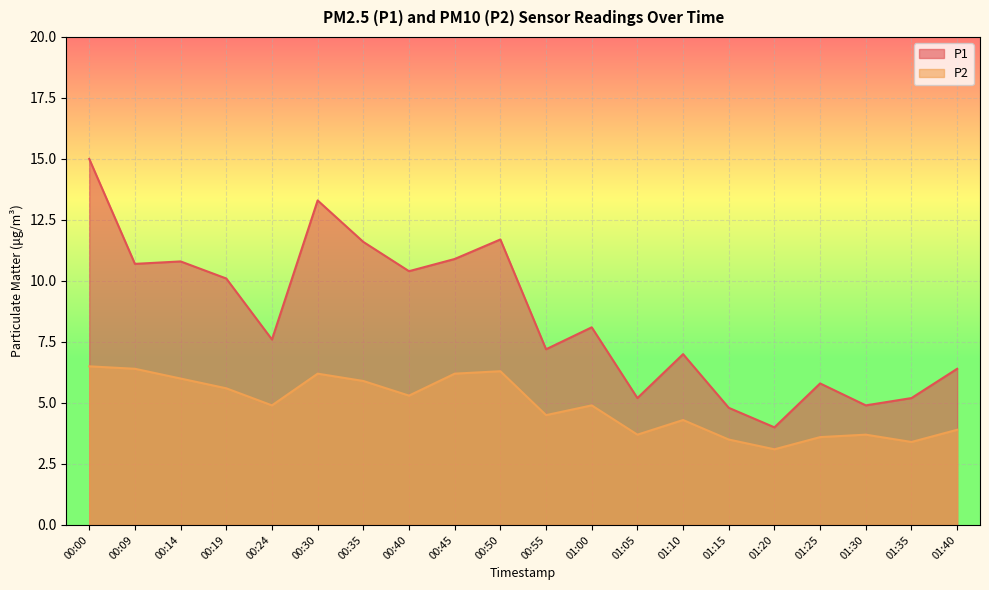

Reading right to left, list all the values displayed in this chart.

P1: 01:40=6.4	01:35=5.2	01:30=4.9	01:25=5.8	01:20=4.0	01:15=4.8	01:10=7.0	01:05=5.2	01:00=8.1	00:55=7.2	00:50=11.7	00:45=10.9	00:40=10.4	00:35=11.6	00:30=13.3	00:24=7.6	00:19=10.1	00:14=10.8	00:09=10.7	00:00=15.0
P2: 01:40=3.9	01:35=3.4	01:30=3.7	01:25=3.6	01:20=3.1	01:15=3.5	01:10=4.3	01:05=3.7	01:00=4.9	00:55=4.5	00:50=6.3	00:45=6.2	00:40=5.3	00:35=5.9	00:30=6.2	00:24=4.9	00:19=5.6	00:14=6.0	00:09=6.4	00:00=6.5